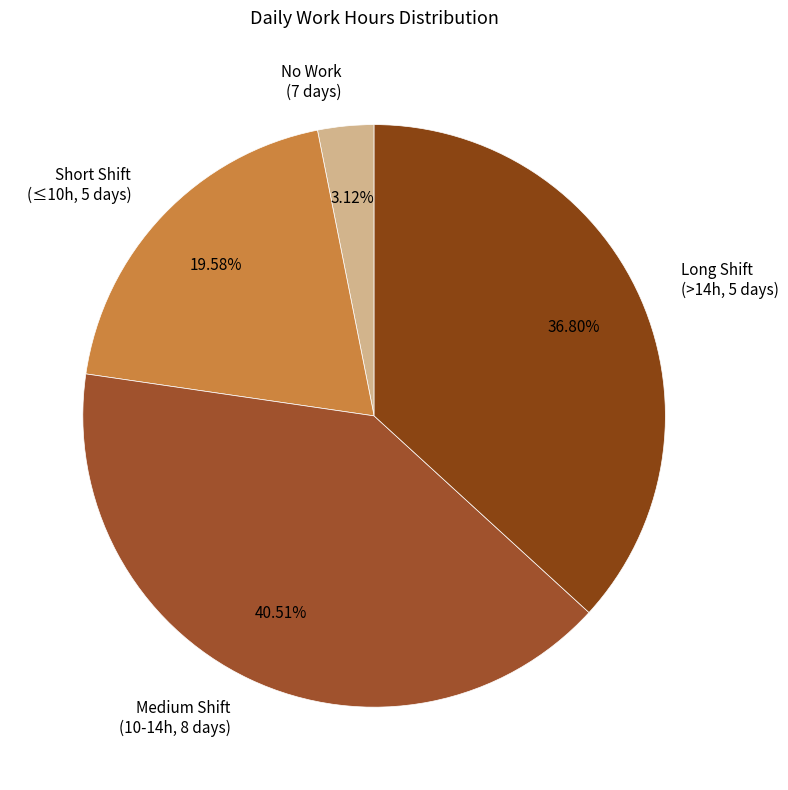

What is the smallest slice in the pie chart?

No Work (7 days)